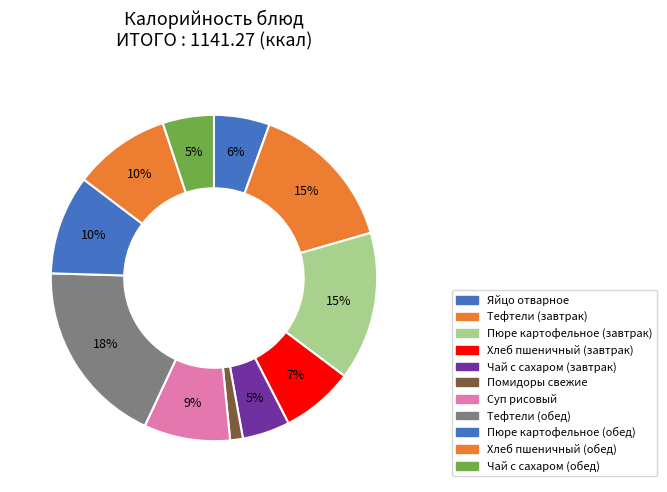

What percentage is the Чай с сахаром (обед) slice, to the nearest percent?

5%